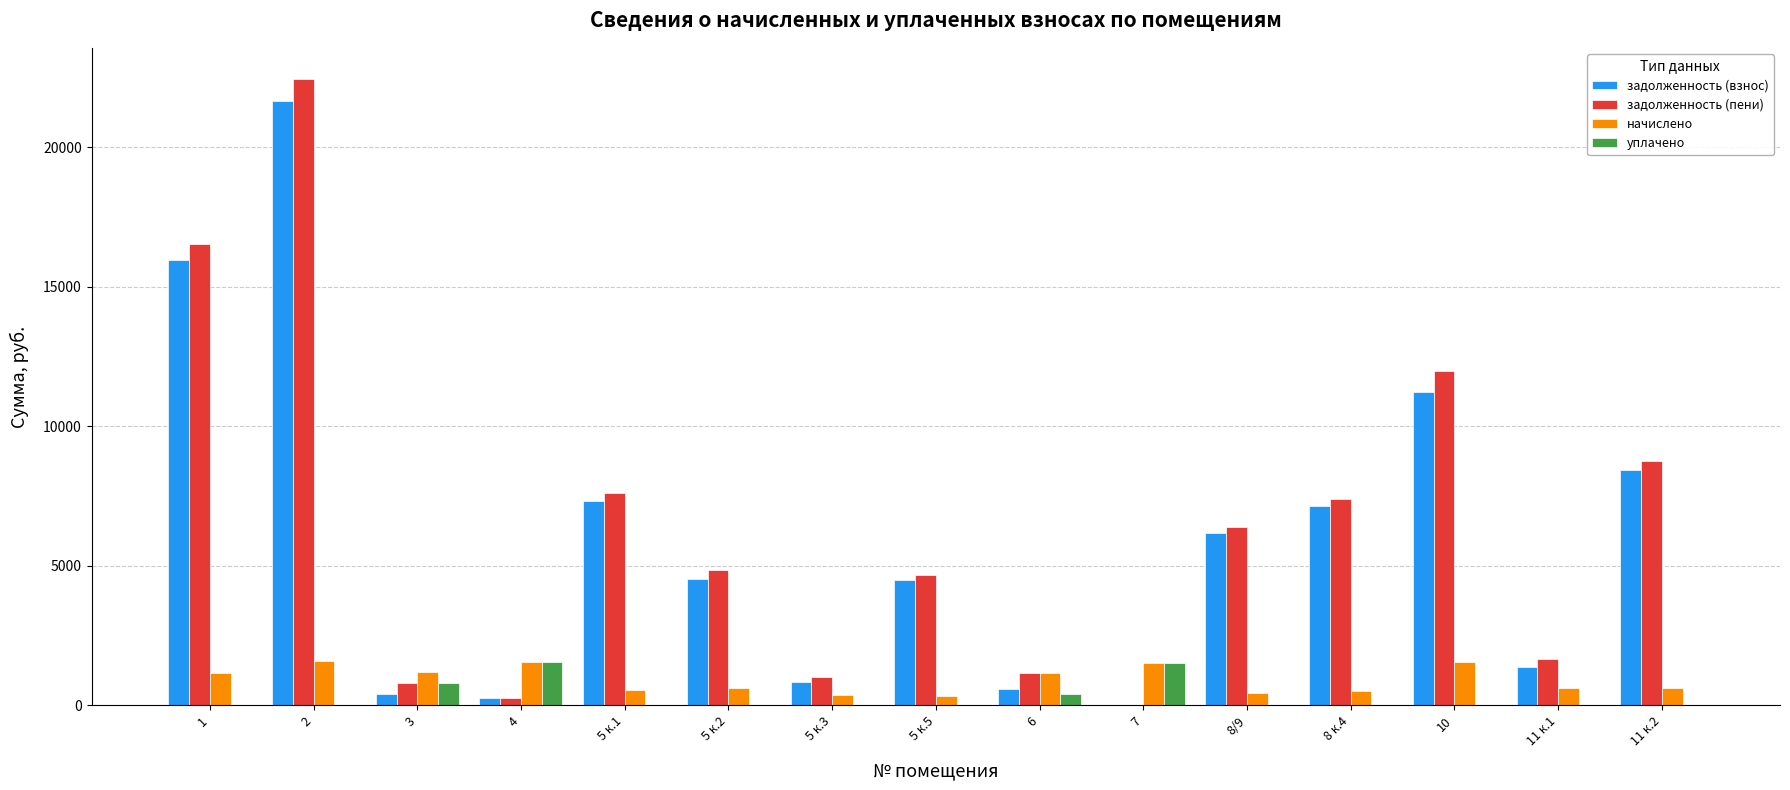

Between 3 and 8/9, which series saw the biggest shift?

задолженность (взнос)